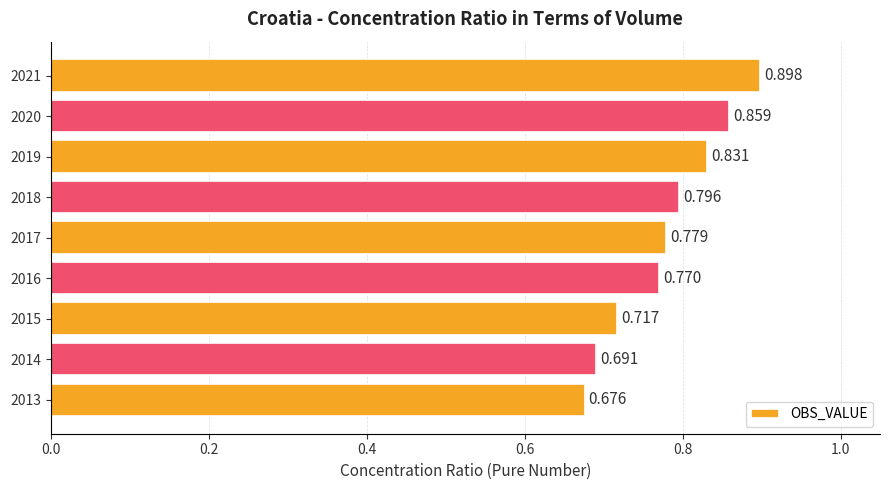

How many data points does each series have?

9